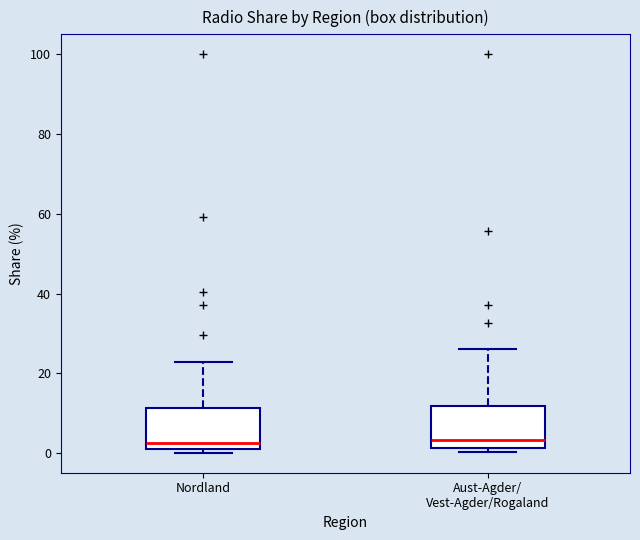

Reading left to right, read every box against the y-axis: the position of its median line, the range the box covers, and the ends of its whiskers. The values are not printed on the chart, so give them approximately, as read against the axis.

Nordland: median 2 (just above the box's lower edge), box 2 to 12, whiskers 0 to 22
Aust-Agder/ Vest-Agder/Rogaland: median 4, box 2 to 12, whiskers 0 to 26